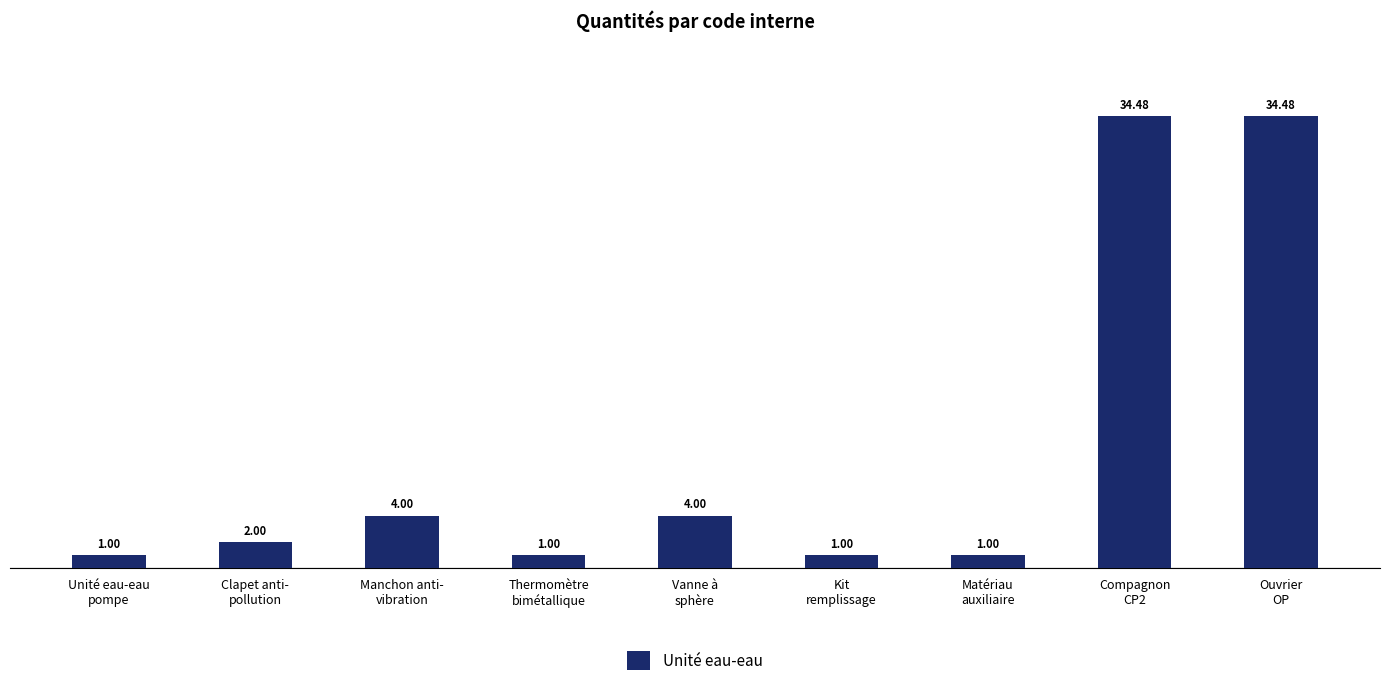

What is the difference between the maximum and minimum values?

33.5